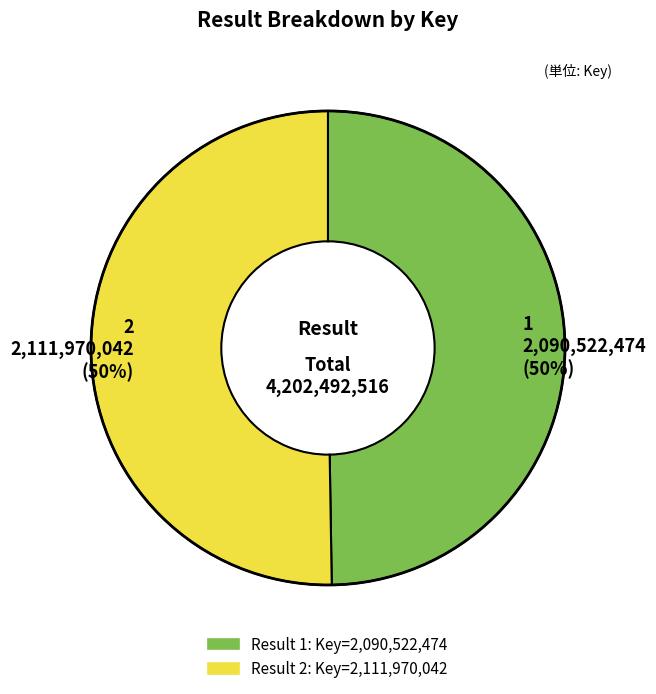

Count the number of slices in the pie.

2